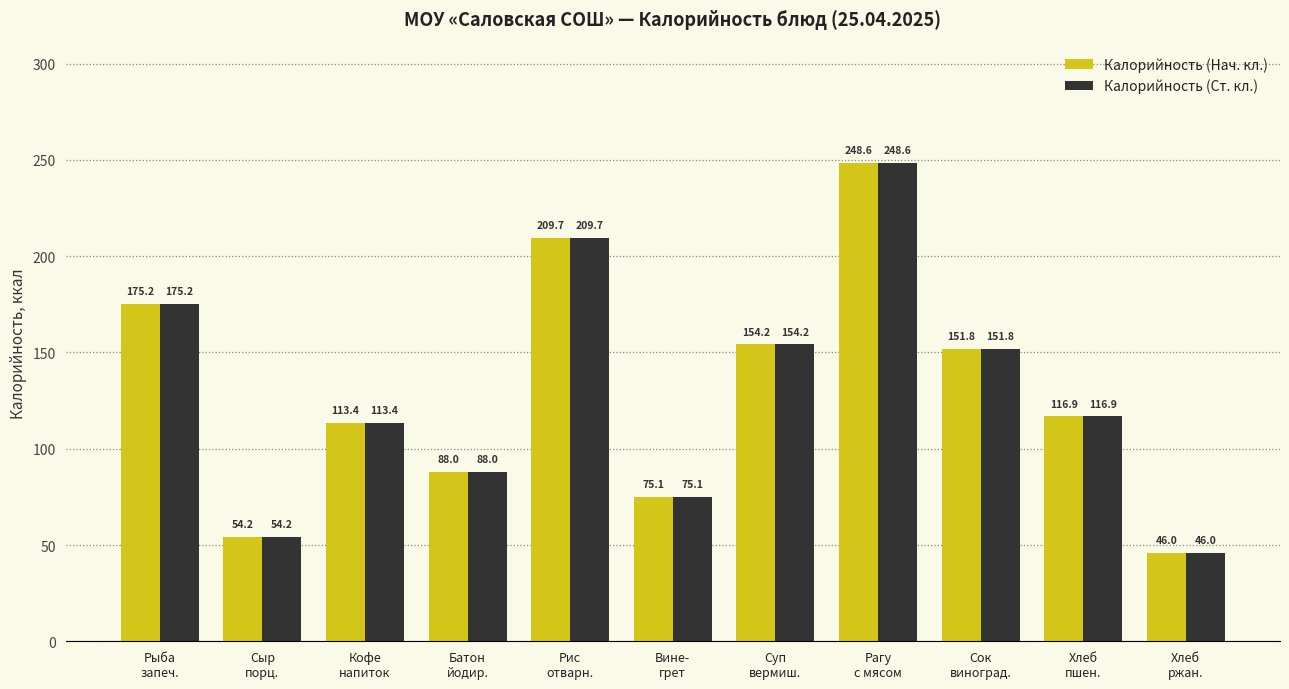

At which label does Калорийность (Нач. кл.) reach its peak?

Рагу
с мясом